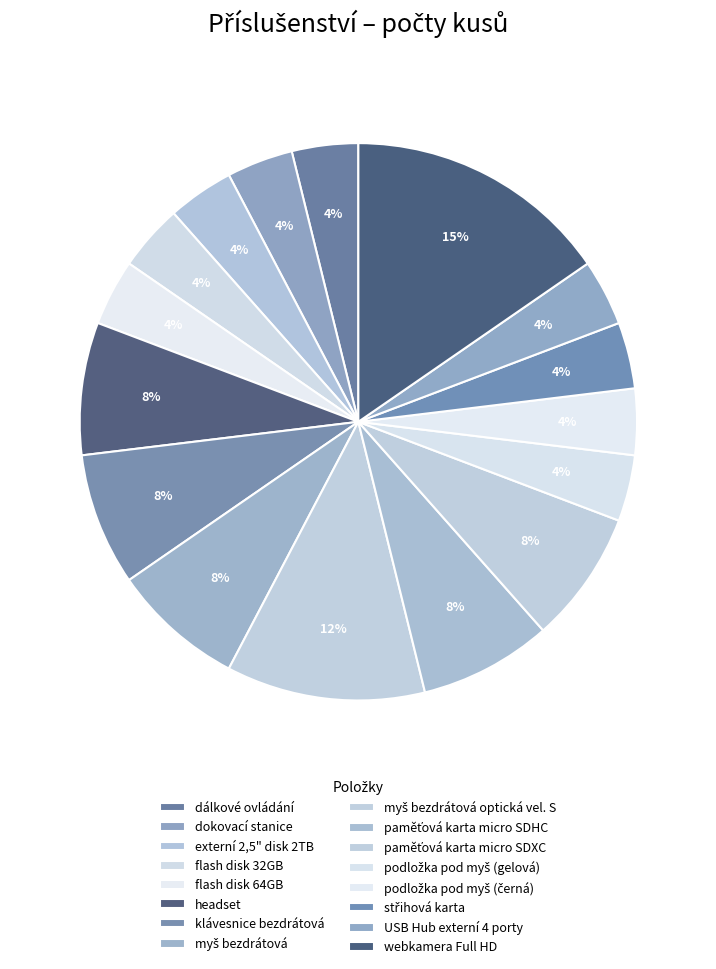

How many slices are in this pie chart?

16